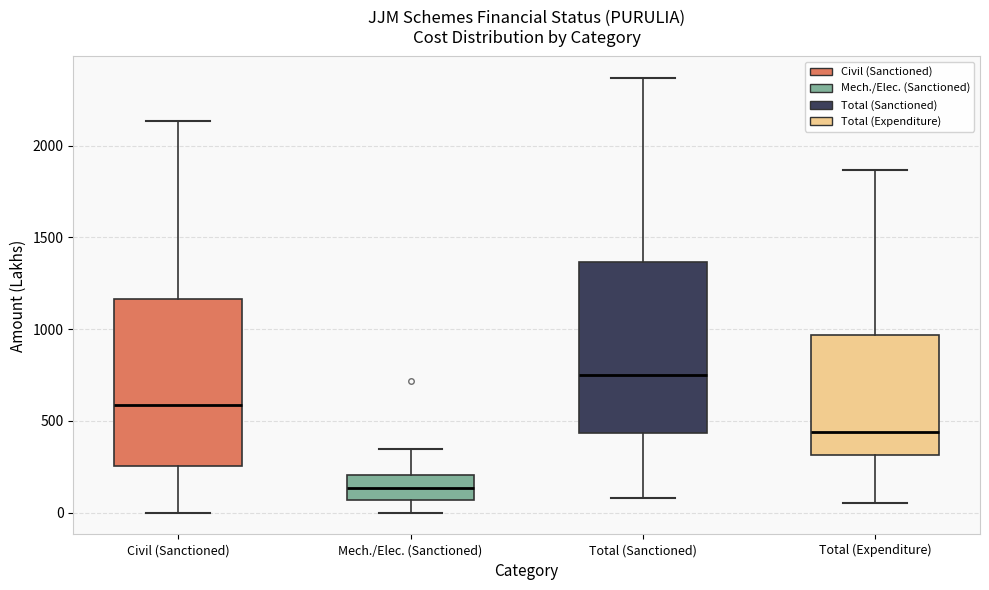

Where does the median line of the box for Mech./Elec. (Sanctioned) sit on the y-axis? The values are not printed on the chart, so give them approximately, as read against the axis.

150